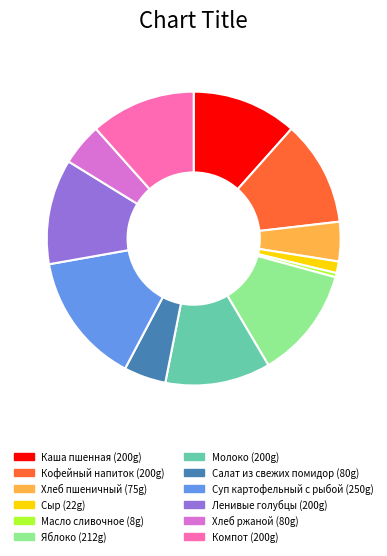

Is Сыр the majority of the pie?

No